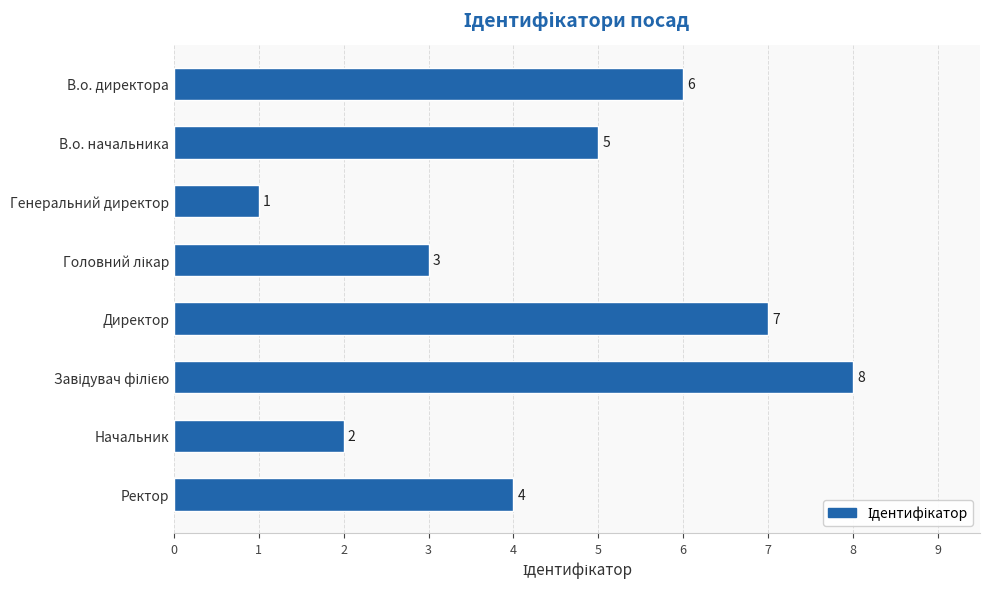

Where is the data nearest to the value 4?

Ректор